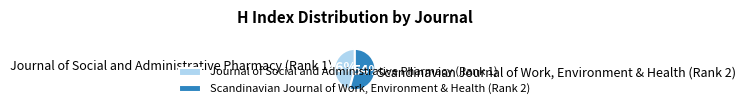

True or false: Journal of Social and Administrative Pharmacy (Rank 1) accounts for 37% of the total.

False